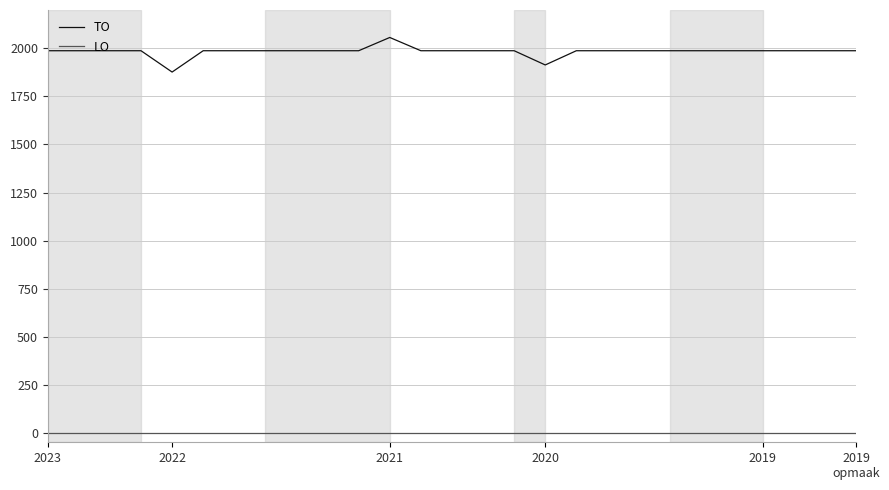

List the series in order of their peak value, lowest first.

LO, TO